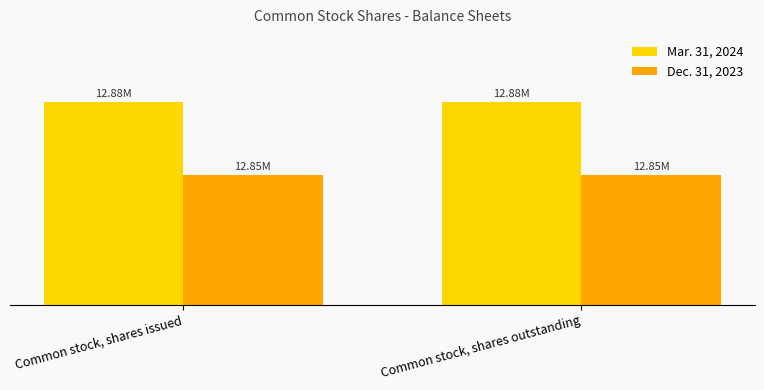

What is the highest value of the Mar. 31, 2024 series?

12875282